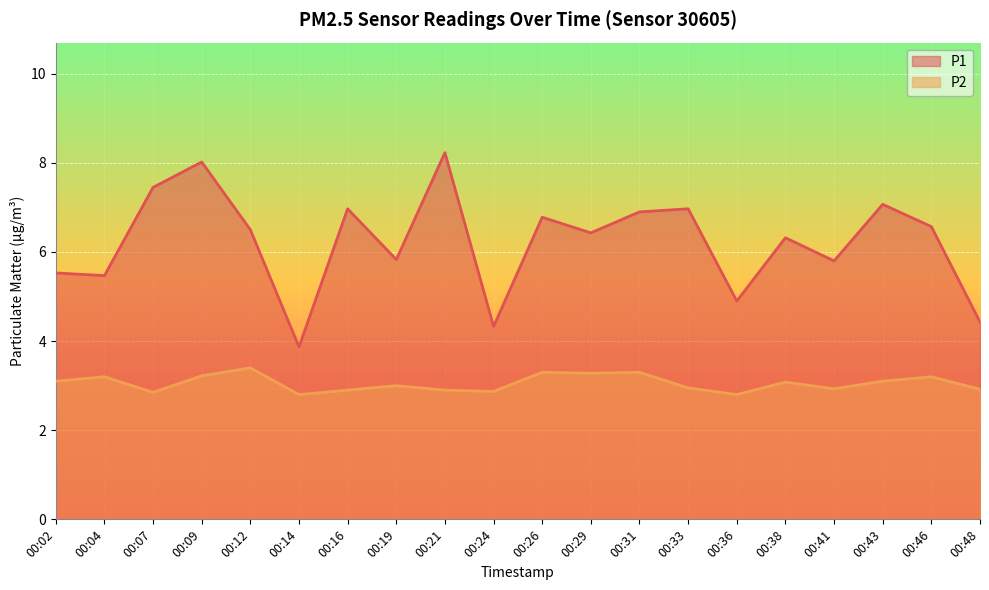

Between 00:24 and 00:48, which series saw the biggest shift?

P1